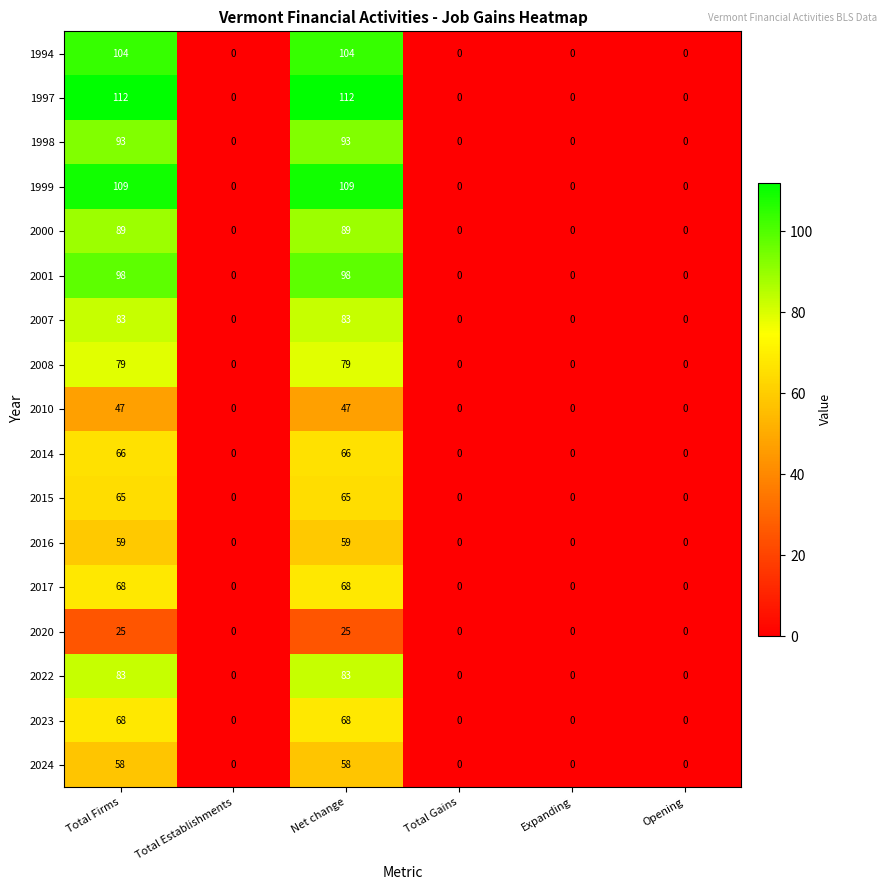

Between Net change and Expanding, which series saw the biggest shift?

1997